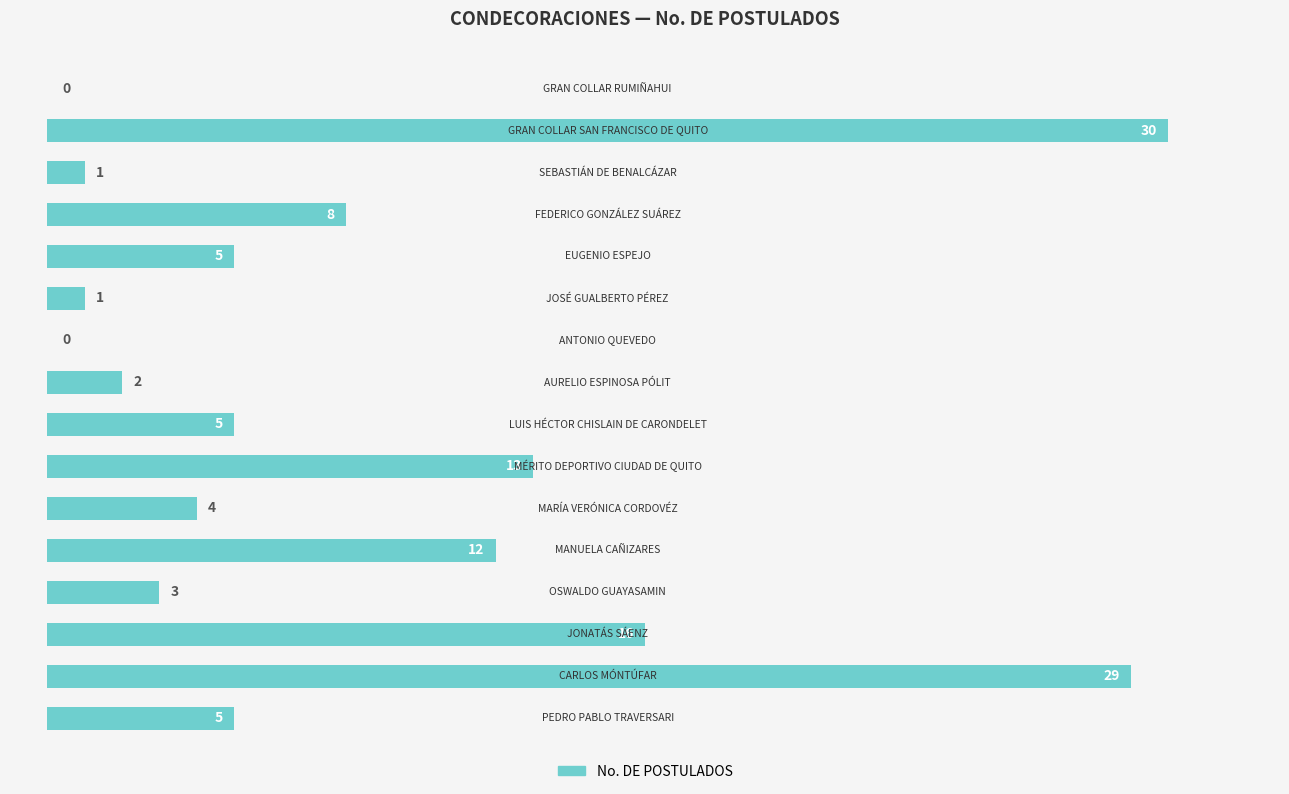

What is the maximum value shown in the chart?

30